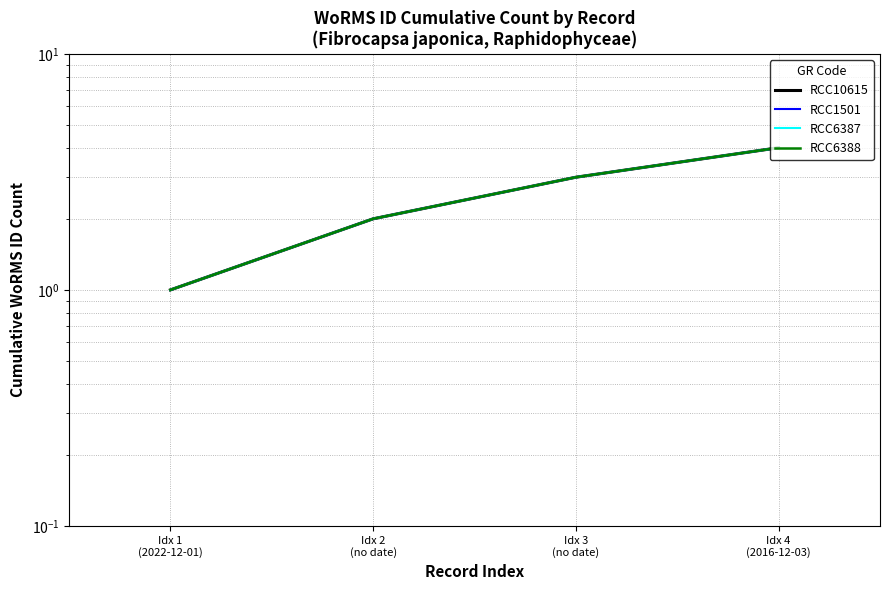

Reading right to left, what are all the values shown in this chart?

RCC10615: 4	3	2	1
RCC1501: 4	3	2	1
RCC6387: 4	3	2	1
RCC6388: 4	3	2	1